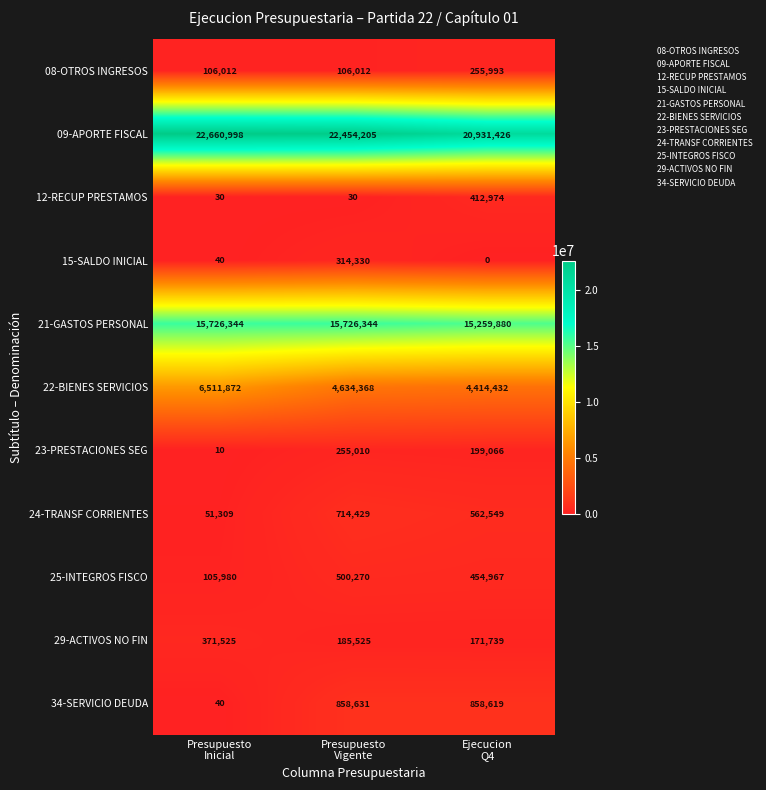

List the series in order of their peak value, lowest first.

23-PRESTACIONES SEG, 08-OTROS INGRESOS, 15-SALDO INICIAL, 29-ACTIVOS NO FIN, 12-RECUP PRESTAMOS, 25-INTEGROS FISCO, 24-TRANSF CORRIENTES, 34-SERVICIO DEUDA, 22-BIENES SERVICIOS, 21-GASTOS PERSONAL, 09-APORTE FISCAL